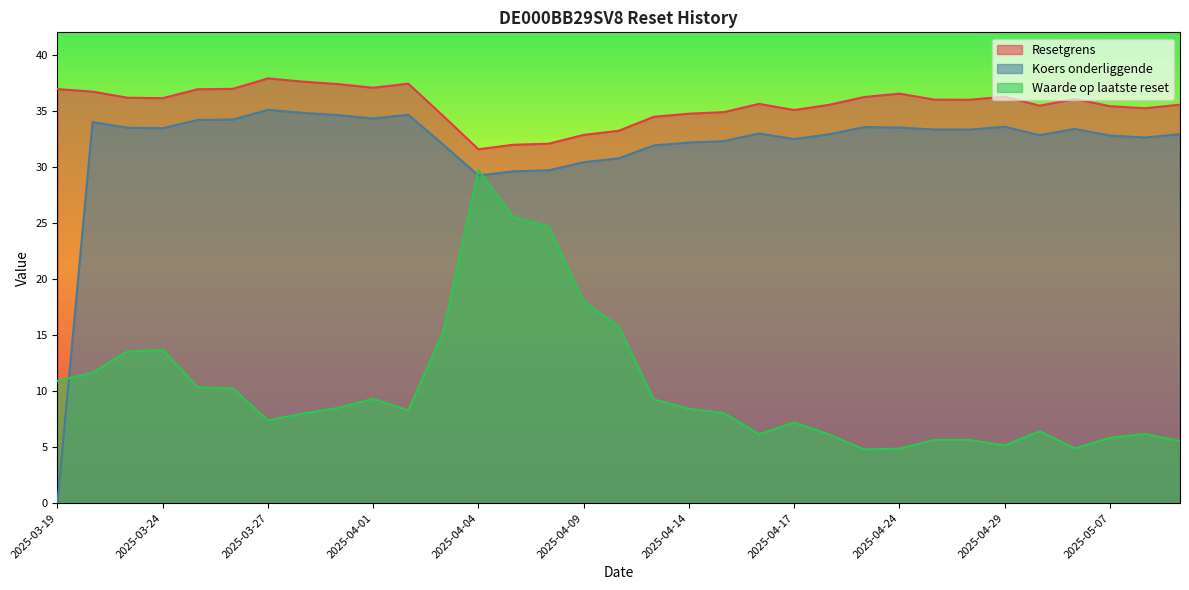

Where do Waarde op laatste reset and Koers onderliggende first cross each other?

2025-03-19 and 2025-03-20